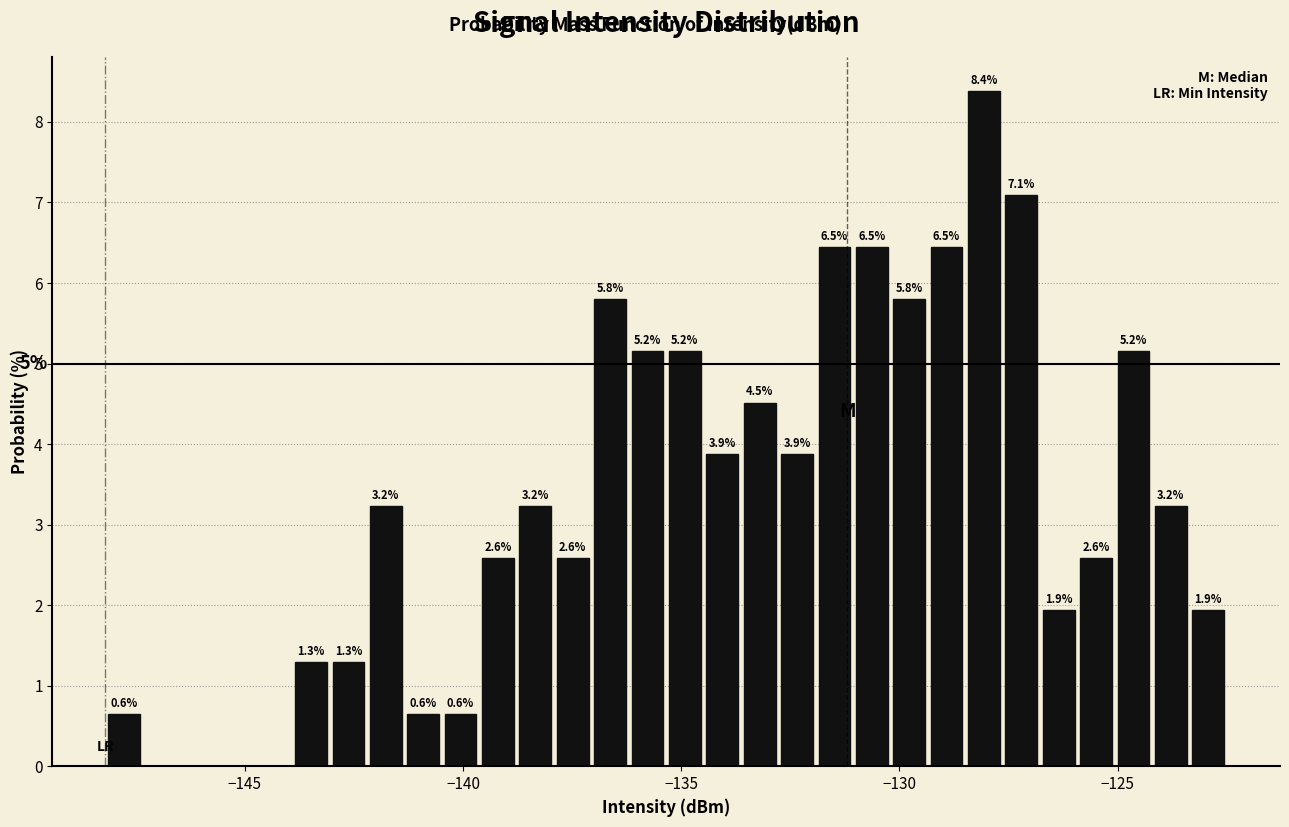

Around what value on the x-axis is the tallest bar? Give the approximate position of its centre, as read against the axis.

-128.0